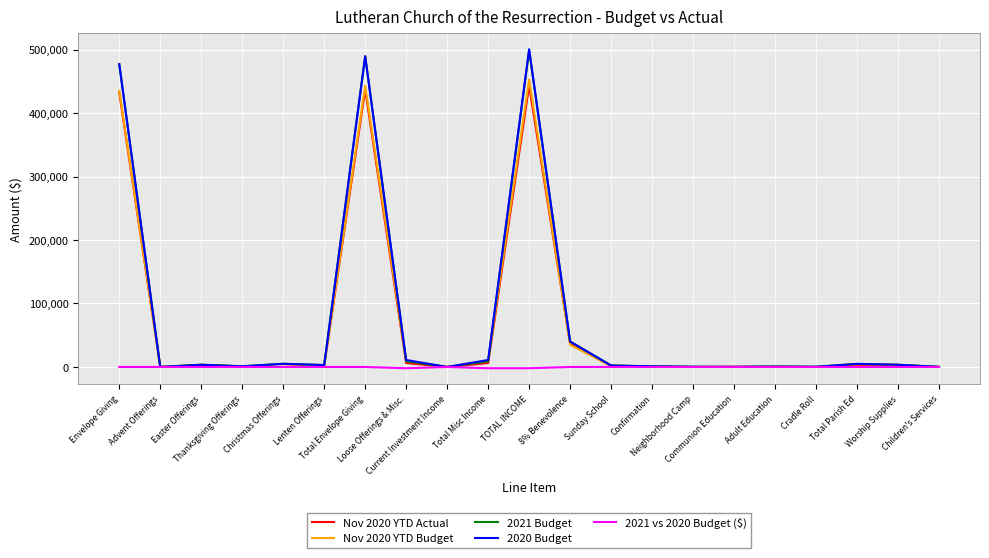

What is the maximum value shown in the chart?

500500.0